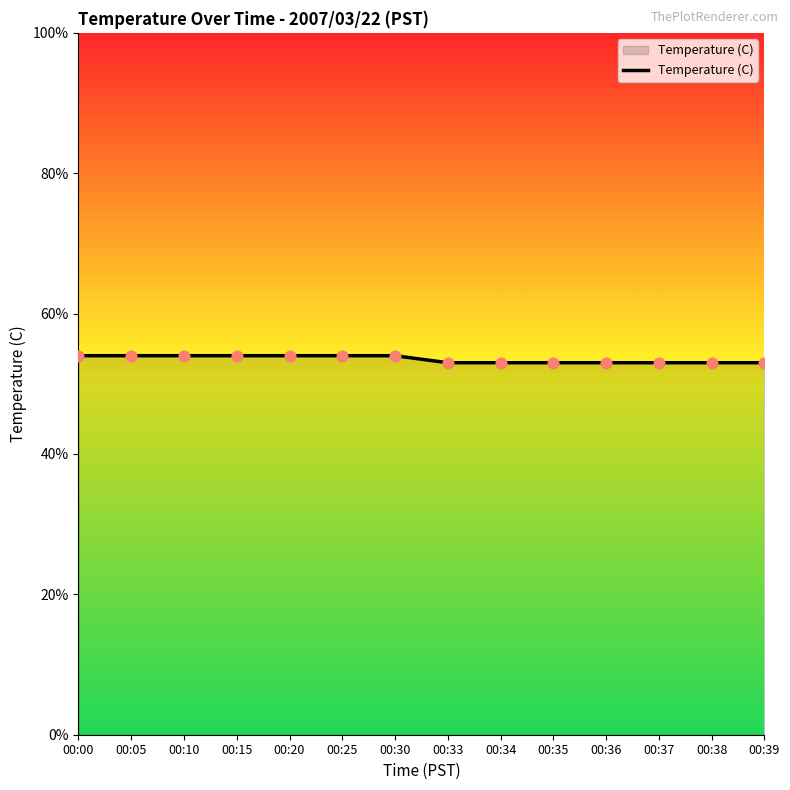

Which has a higher value, 00:15 or 00:37?

00:15